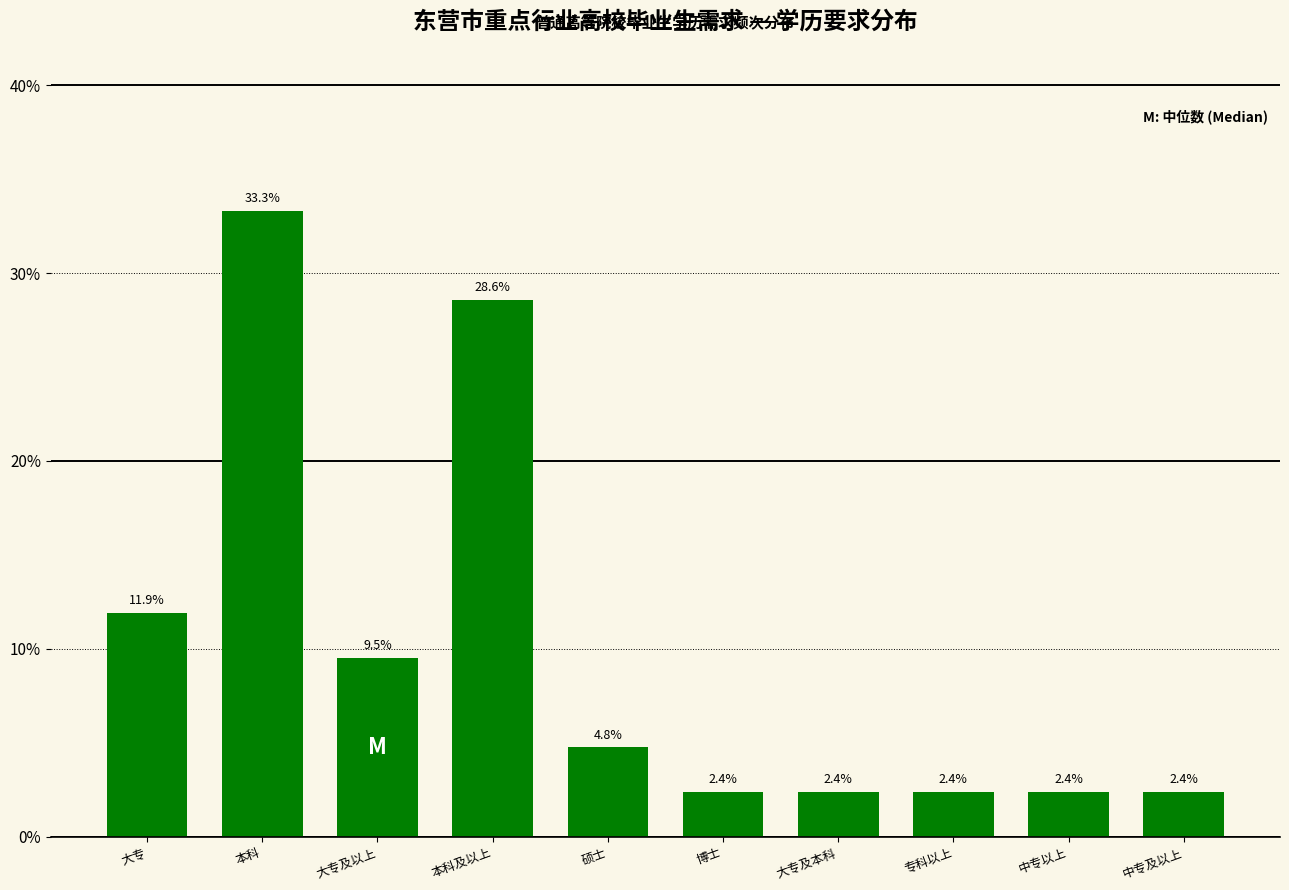

Does the chart contain any negative values?

No